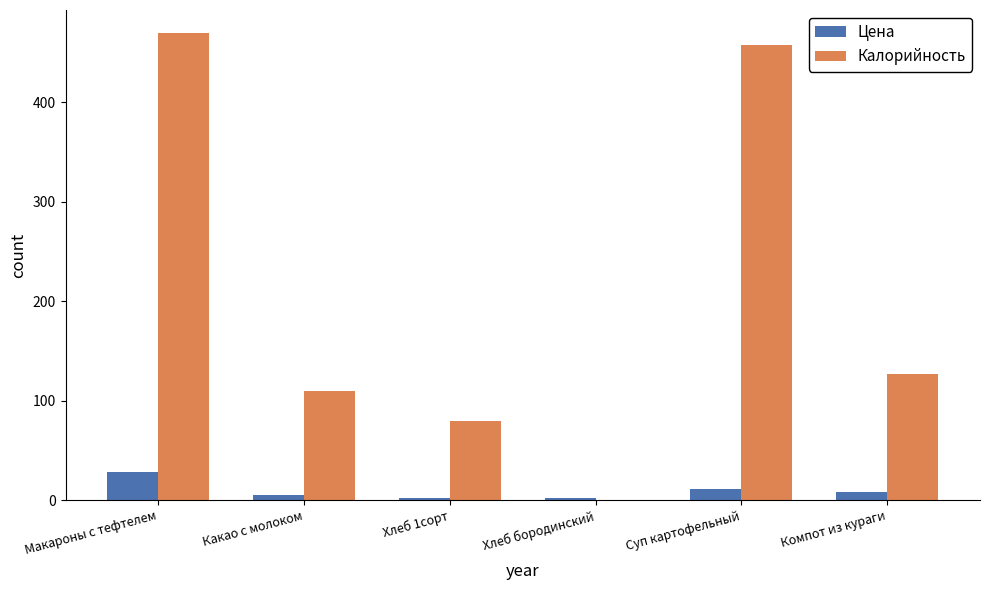

At which category is the sum across all series the highest?

Макароны с тефтелем